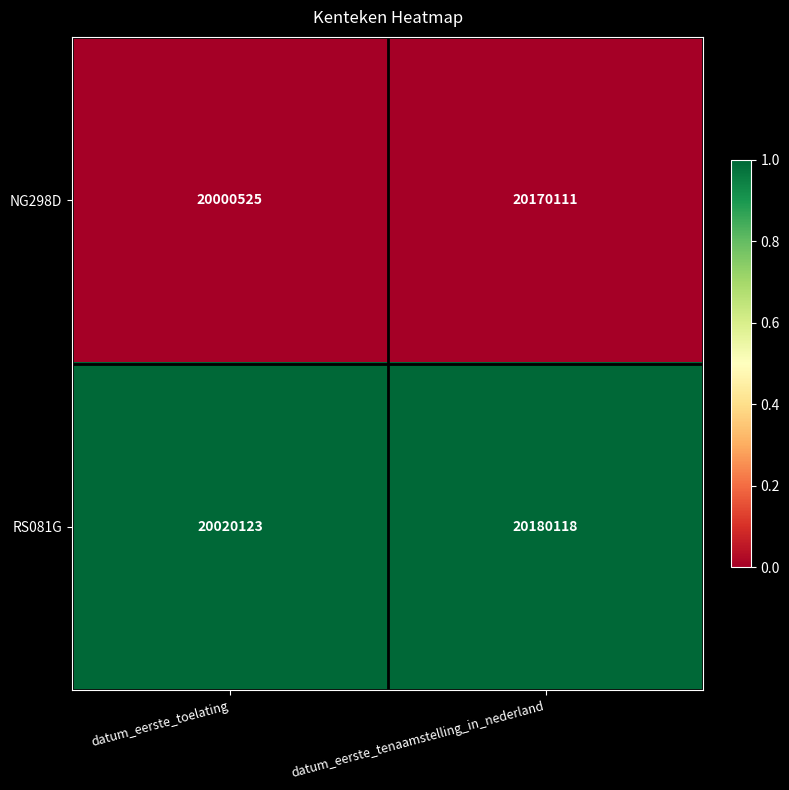

The value of NG298D at datum_eerste_toelating is 13876228. True or false?

False